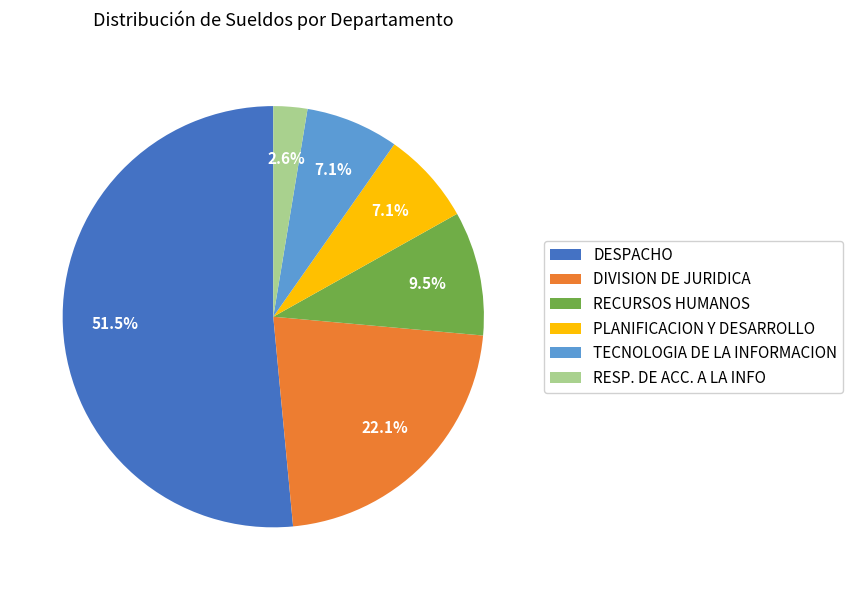

What percentage is the RESP. DE ACC. A LA INFO slice, to the nearest percent?

3%